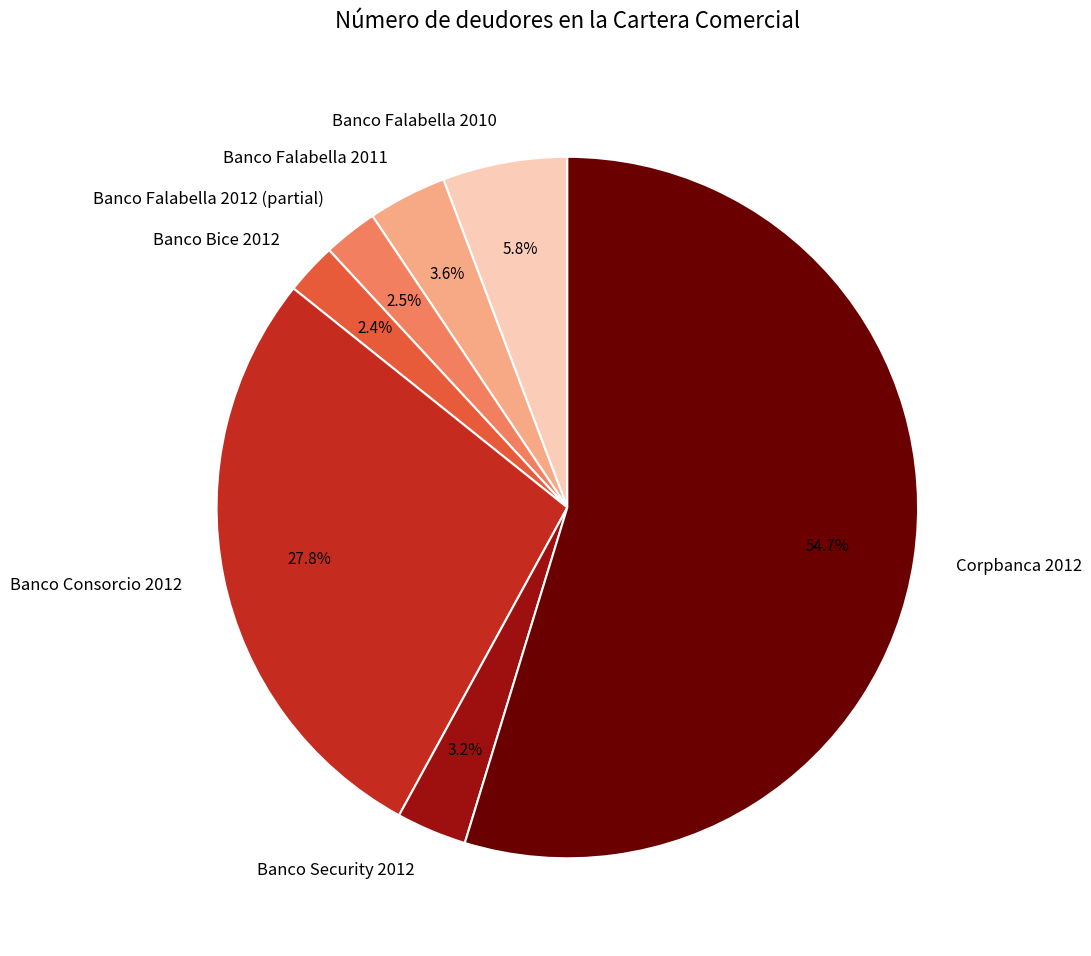

How many slices are in this pie chart?

7